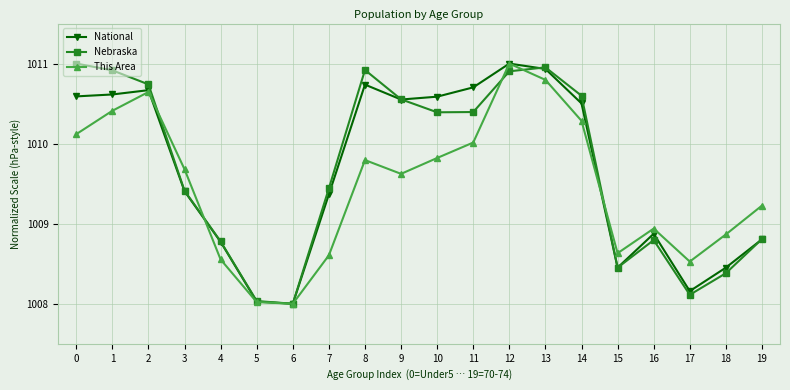

Read the This Area value at 5.

1008.0